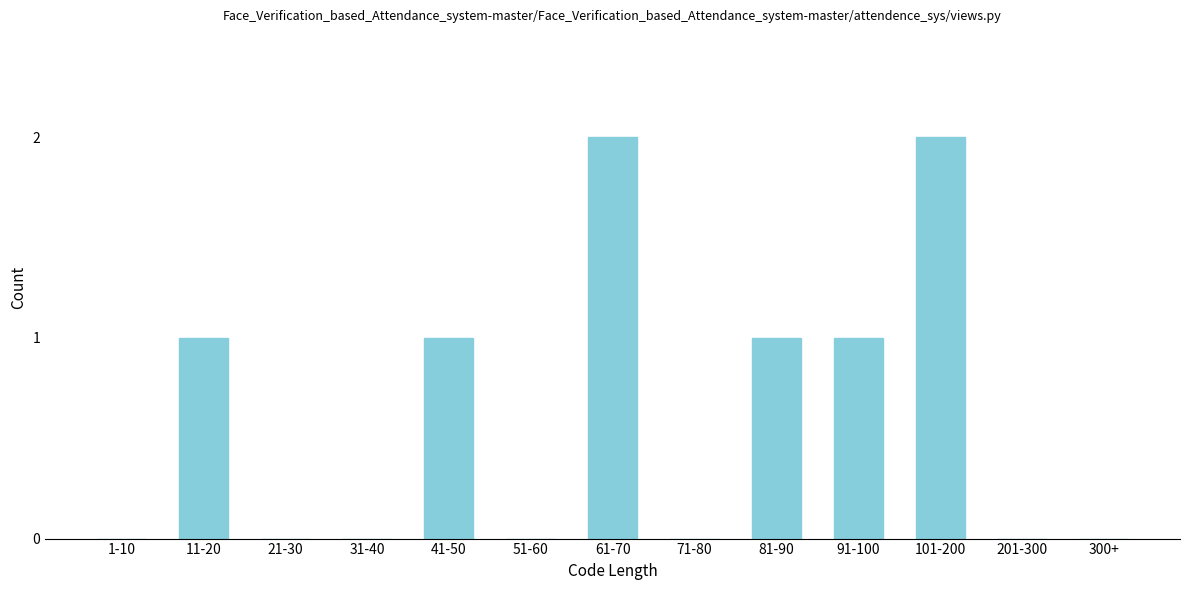

Reading left to right, list all the values displayed in this chart.

1-10=0	11-20=1	21-30=0	31-40=0	41-50=1	51-60=0	61-70=2	71-80=0	81-90=1	91-100=1	101-200=2	201-300=0	300+=0